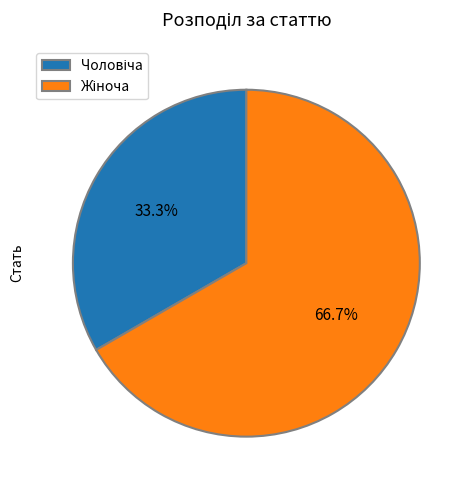

Is there any slice that represents more than half of the pie?

Yes